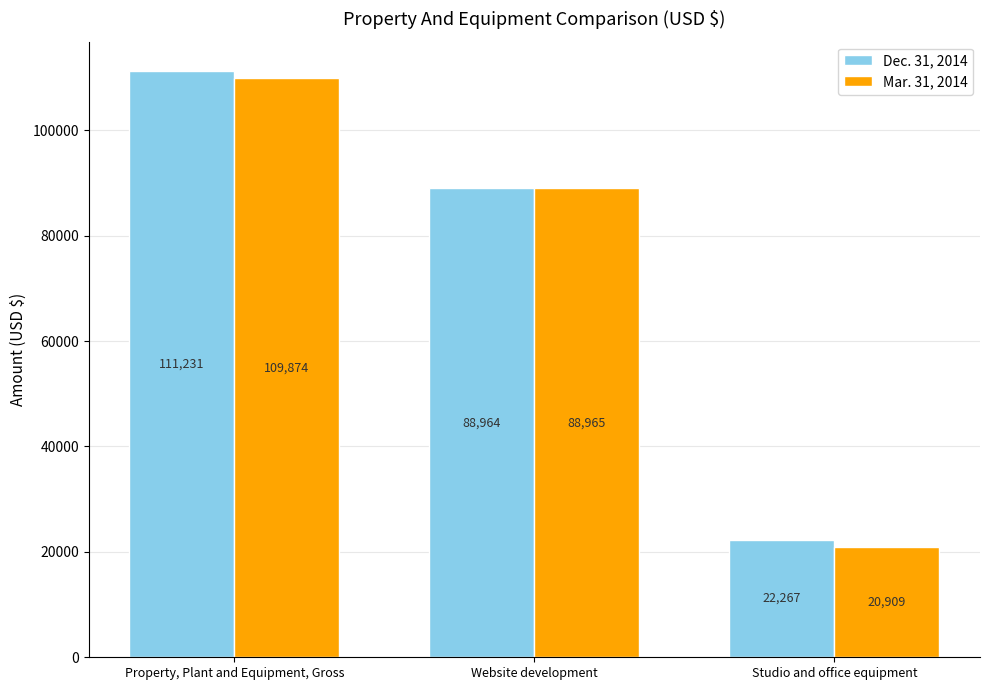

What value does the Mar. 31, 2014 series have at Property, Plant and Equipment, Gross?

109874